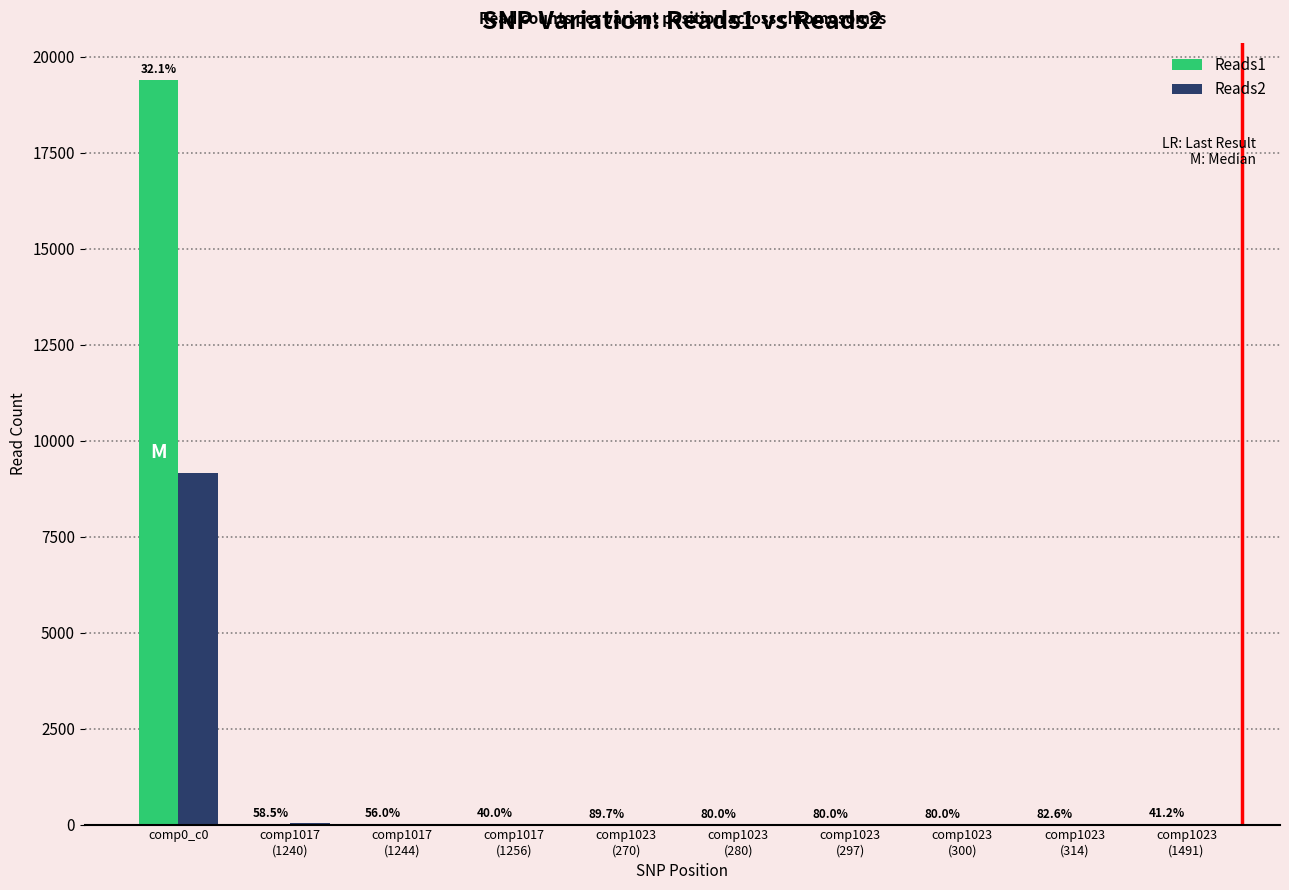

How many groups of bars are there?

10